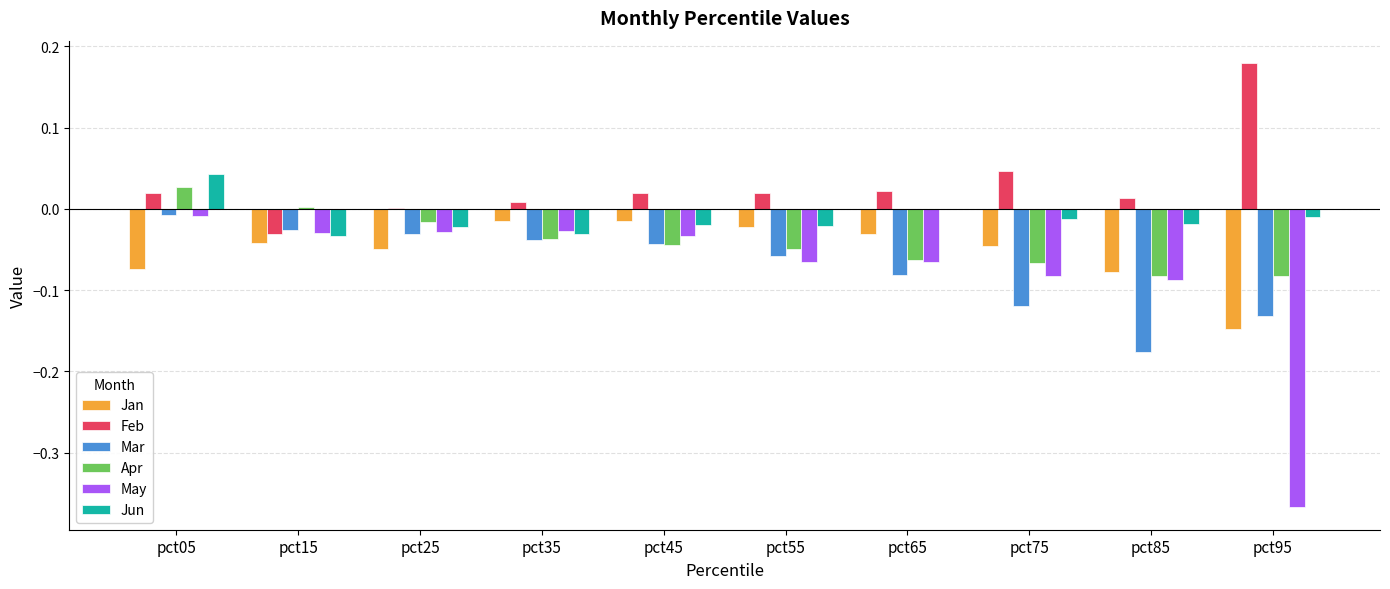

Between pct45 and pct95, which series saw the biggest shift?

May